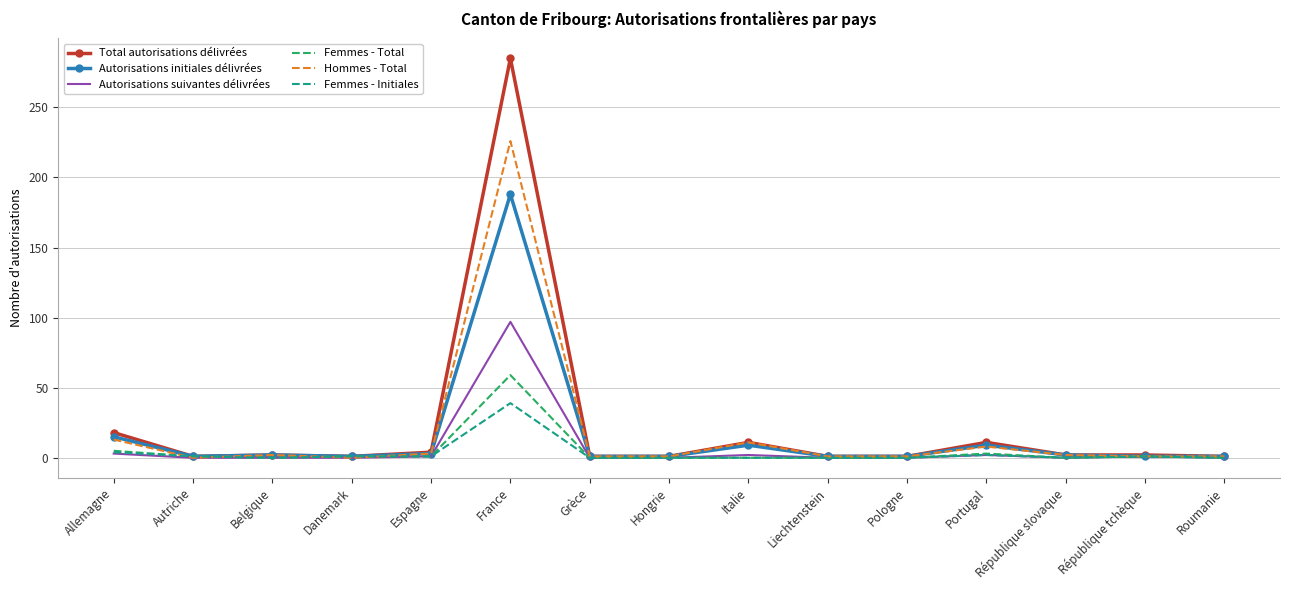

The value of Hommes - Total at Belgique is 2. True or false?

True